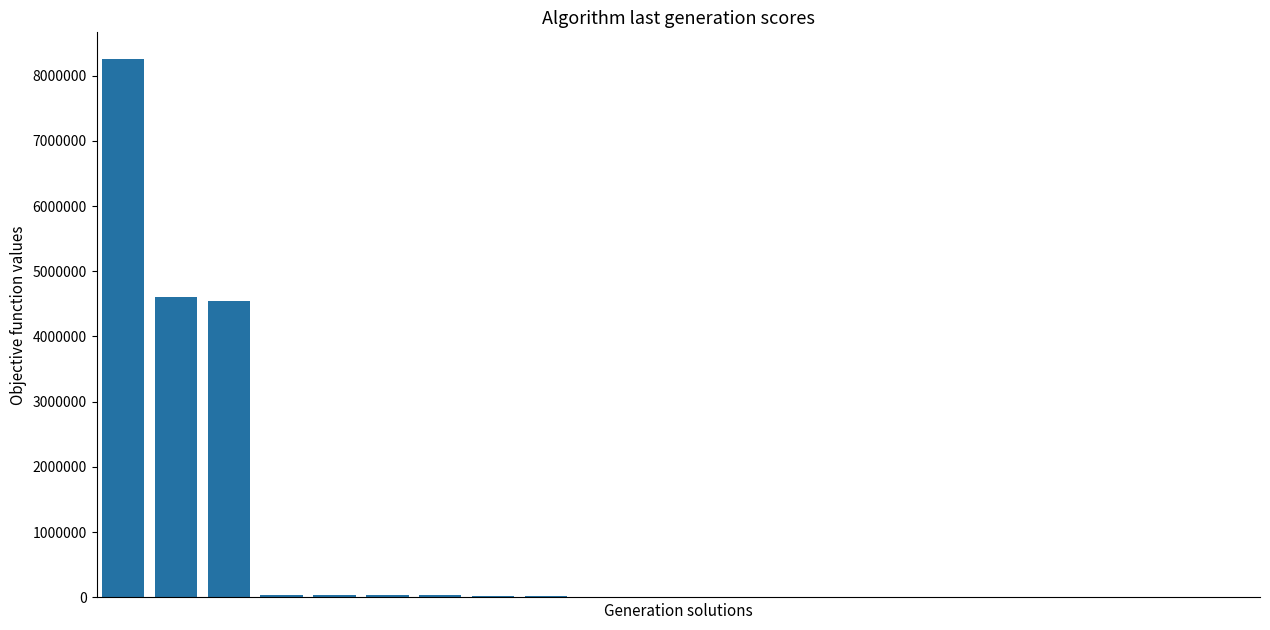

What is the maximum value shown in the chart?

8249743.6